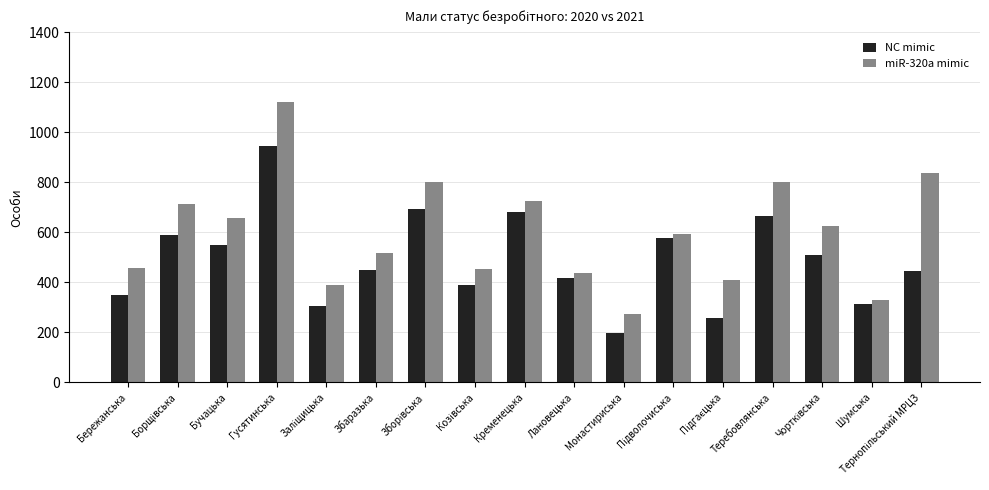

Are the bars grouped side by side (vs. stacked)?

Yes